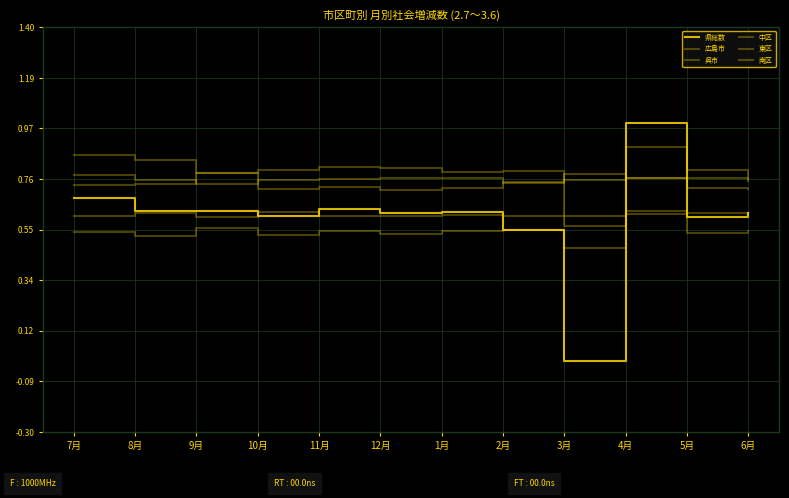

How many interior local valleys does the 県総数 series have?

4